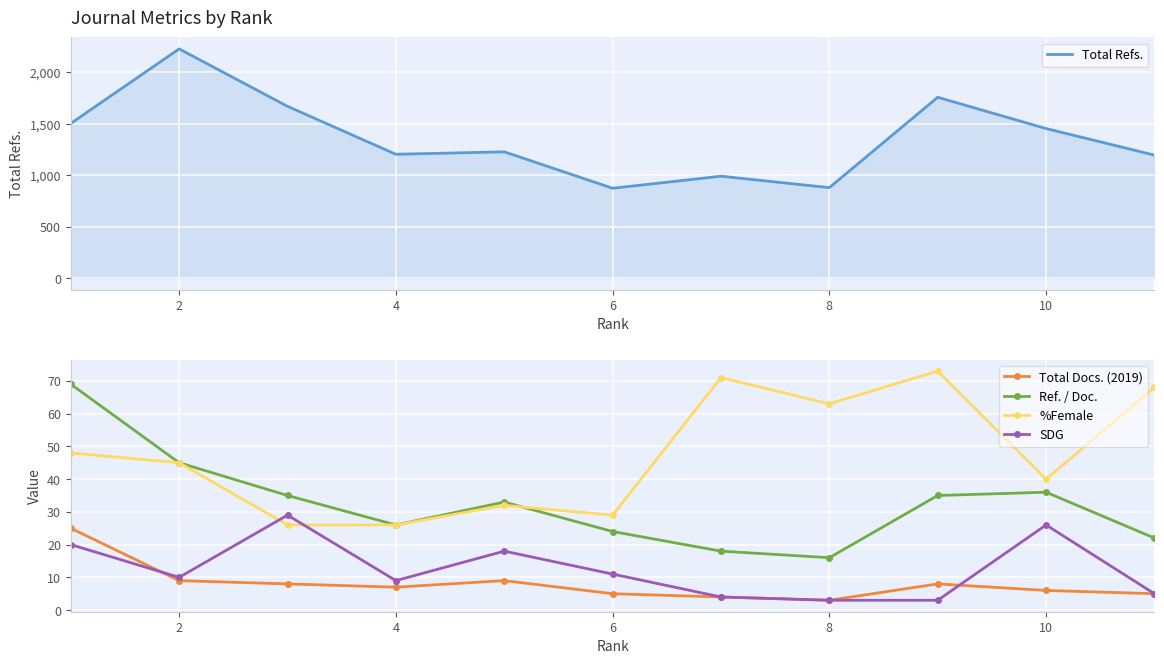

What is the sum of the Total Docs. (2019) values at 10 and 2?

15